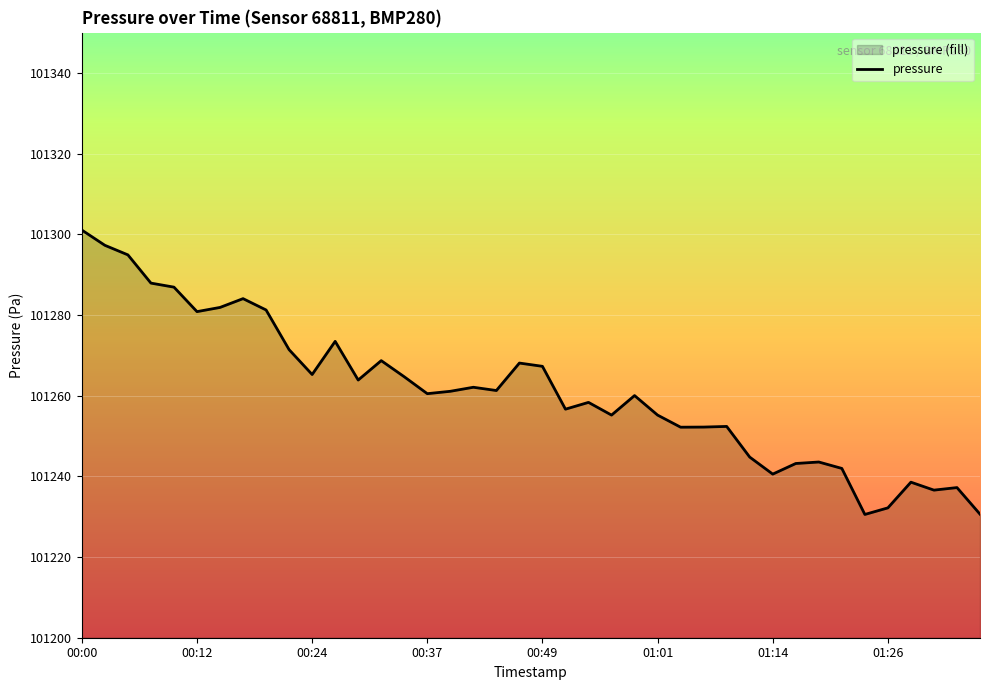

What is the maximum value shown in the chart?

101301.1